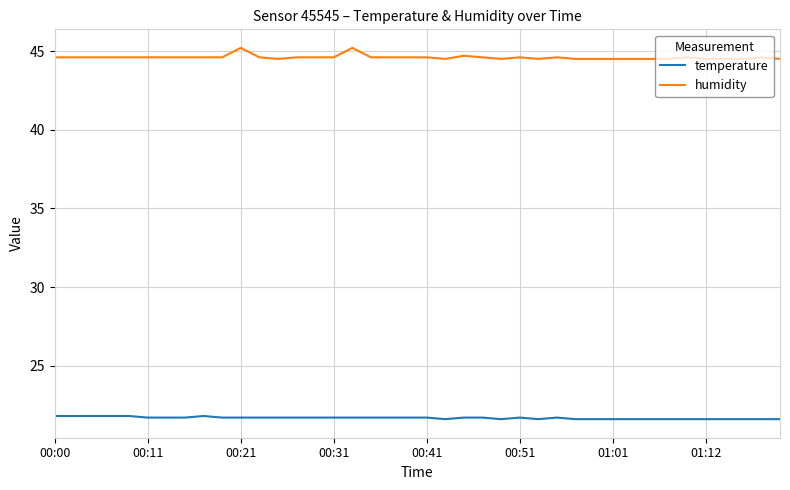

Which series has the widest spread of values?

humidity